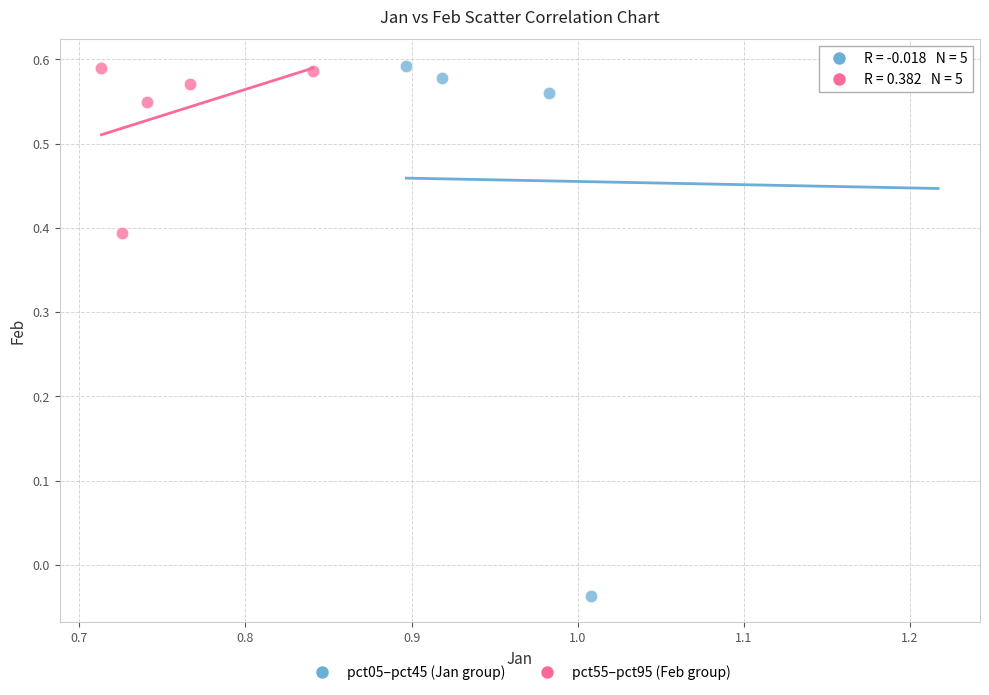

Which series reaches the minimum Y coordinate?

pct05–pct45 (Jan group)